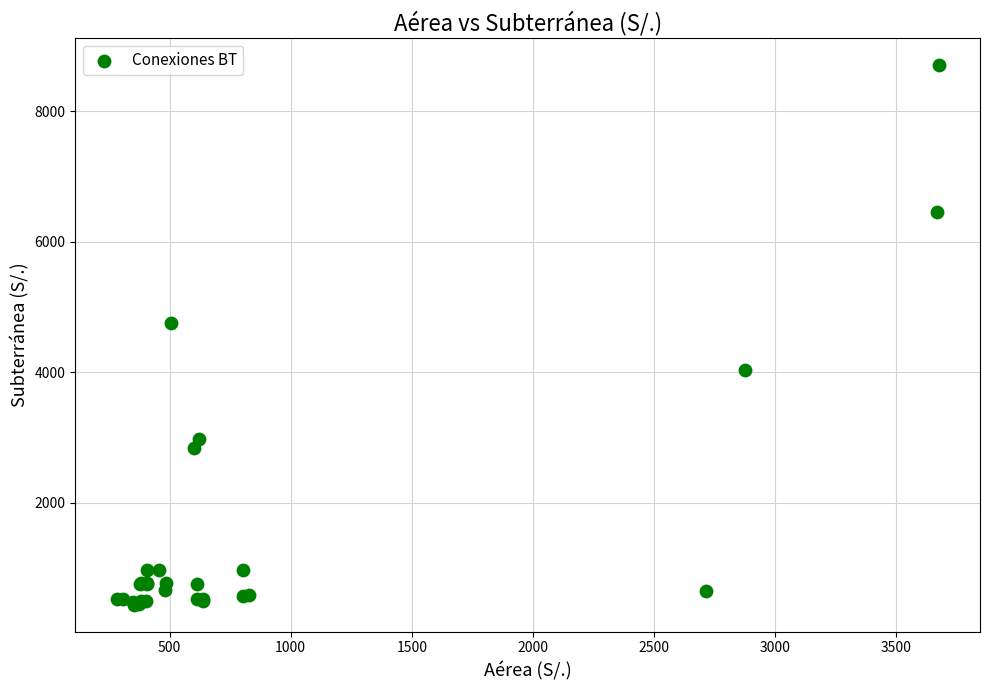

What Y value in the scatter plot is closest to 4569?

4759